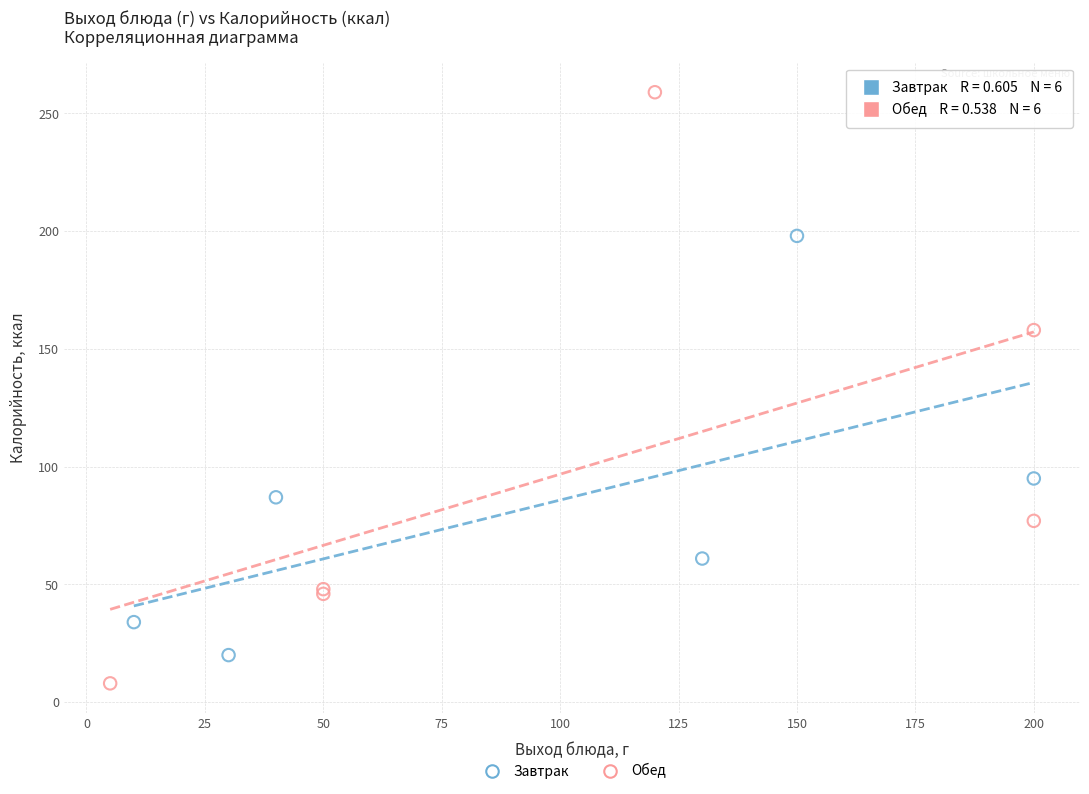

Which series has the widest spread of Y values?

Обед